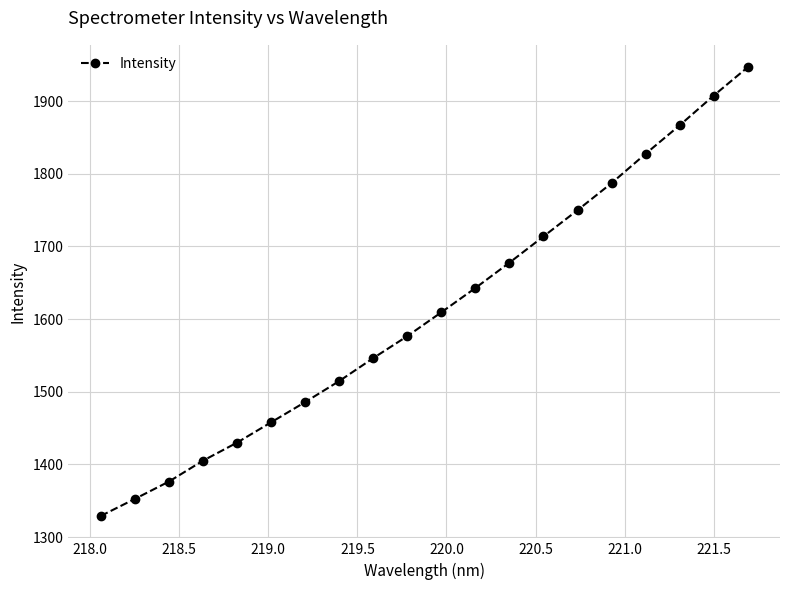

True or false: there are more than 0 points higher than both neighbors.

False